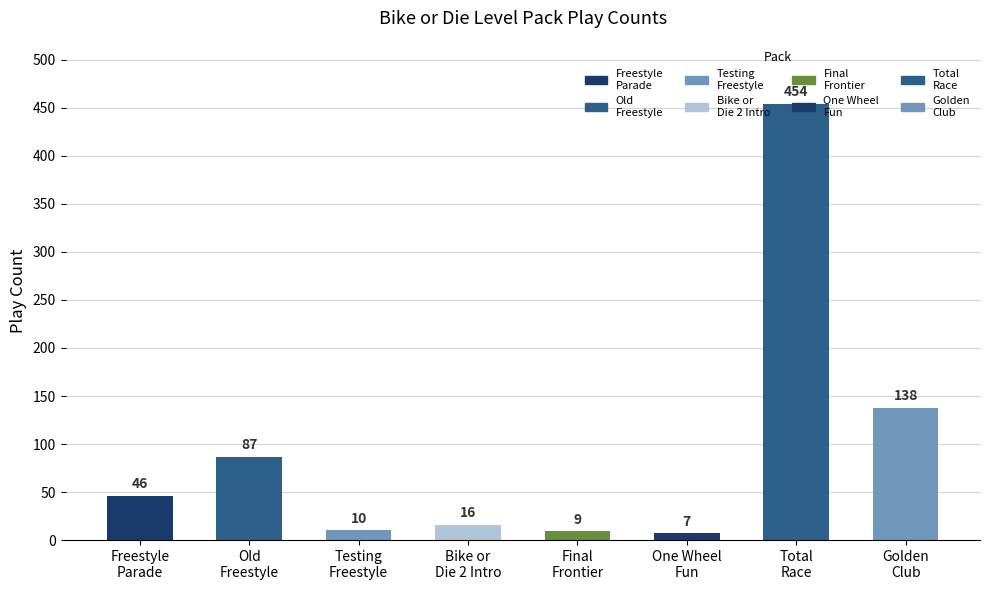

Reading left to right, list all the values displayed in this chart.

Freestyle
Parade=46	Old
Freestyle=87	Testing
Freestyle=10	Bike or
Die 2 Intro=16	Final
Frontier=9	One Wheel
Fun=7	Total
Race=454	Golden
Club=138